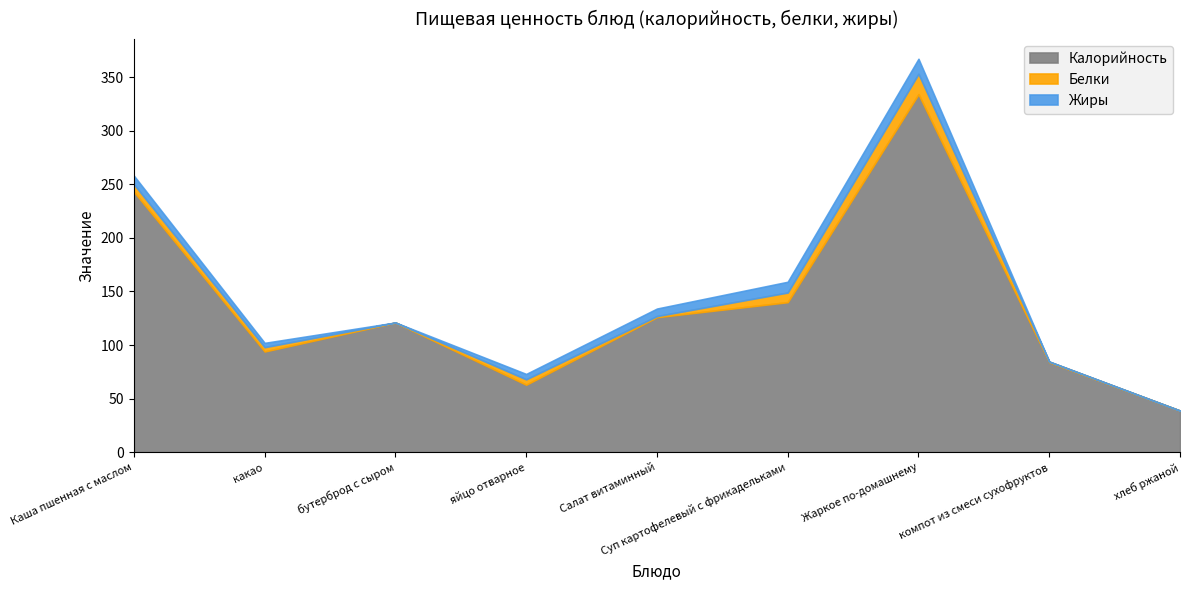

The Жиры series shows -6.6 at бутерброд с сыром. True or false?

False